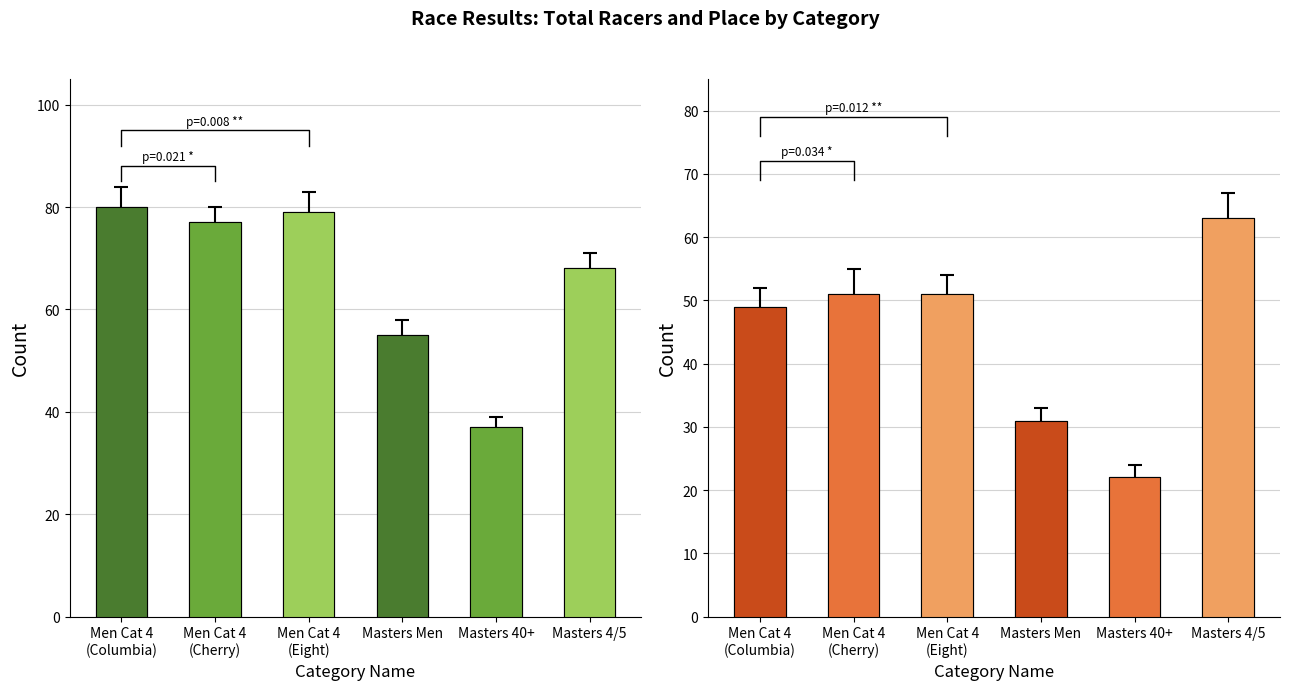

Is the value of Total Racers at Masters Men greater than the value of Place at Men Cat 4
(Cherry)?

Yes